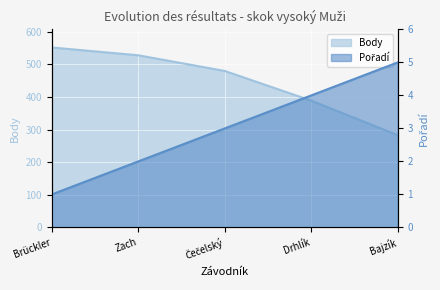

What is the smallest value displayed?

1